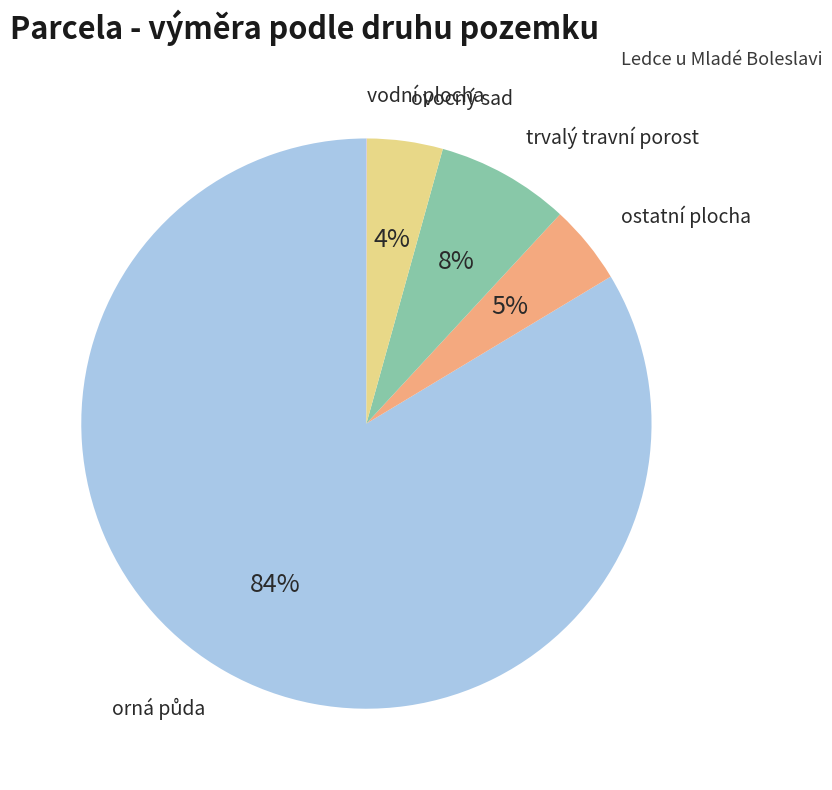

To the nearest percent, what is the average slice percentage?

20%